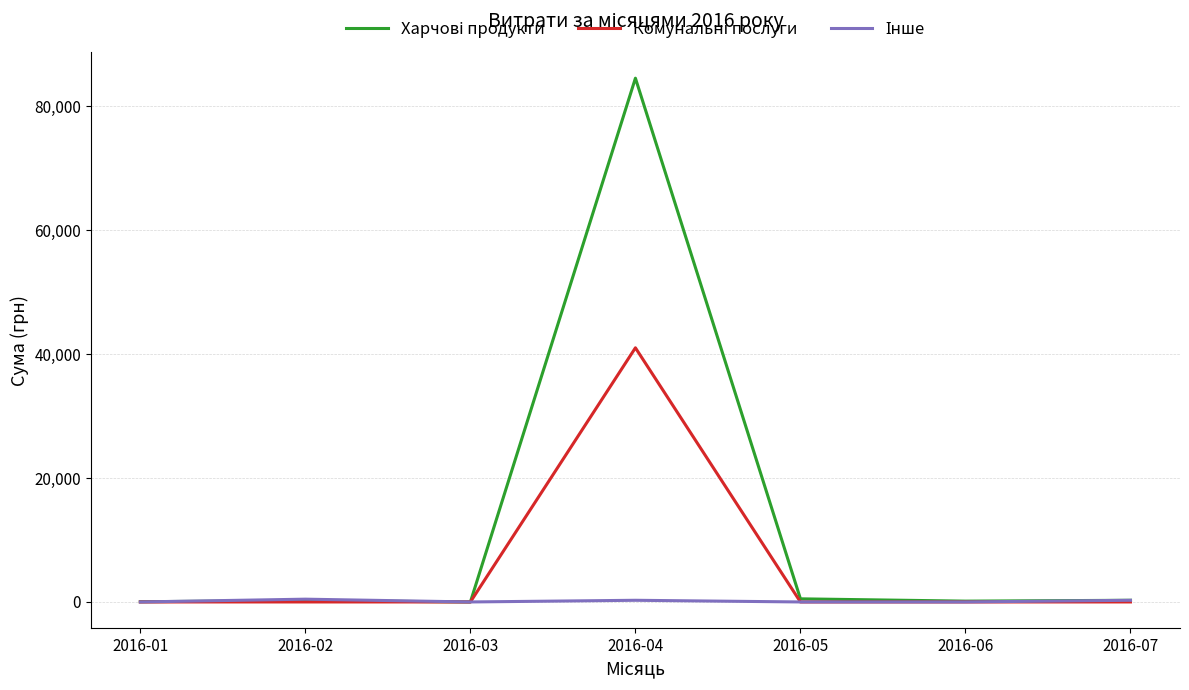

At which category is the sum across all series the highest?

2016-04